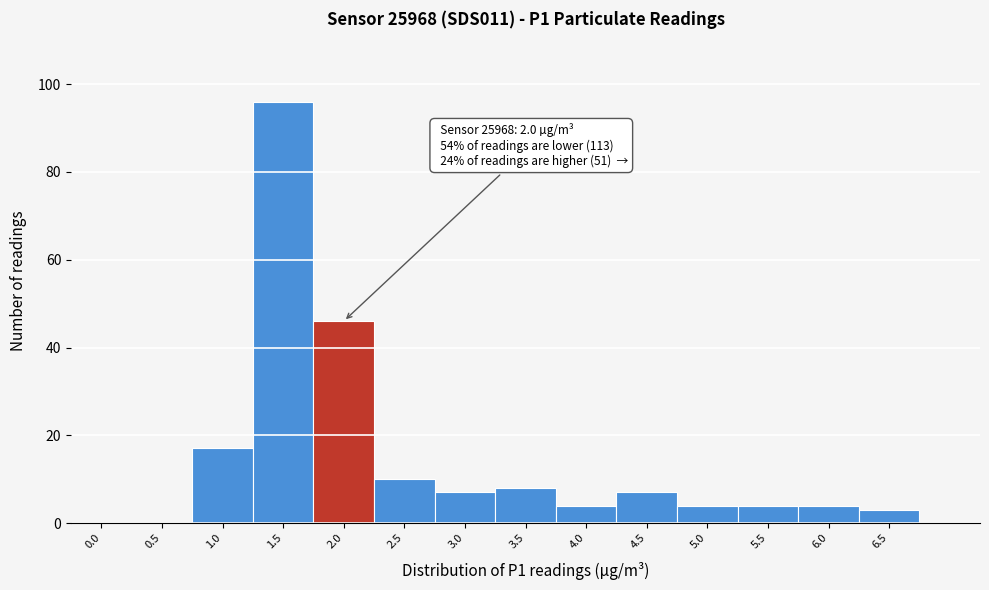

Reading right to left, what are all the values shown in this chart?

6.5=3	6.0=4	5.5=4	5.0=4	4.5=7	4.0=4	3.5=8	3.0=7	2.5=10	2.0=46	1.5=96	1.0=17	0.5=0	0.0=0